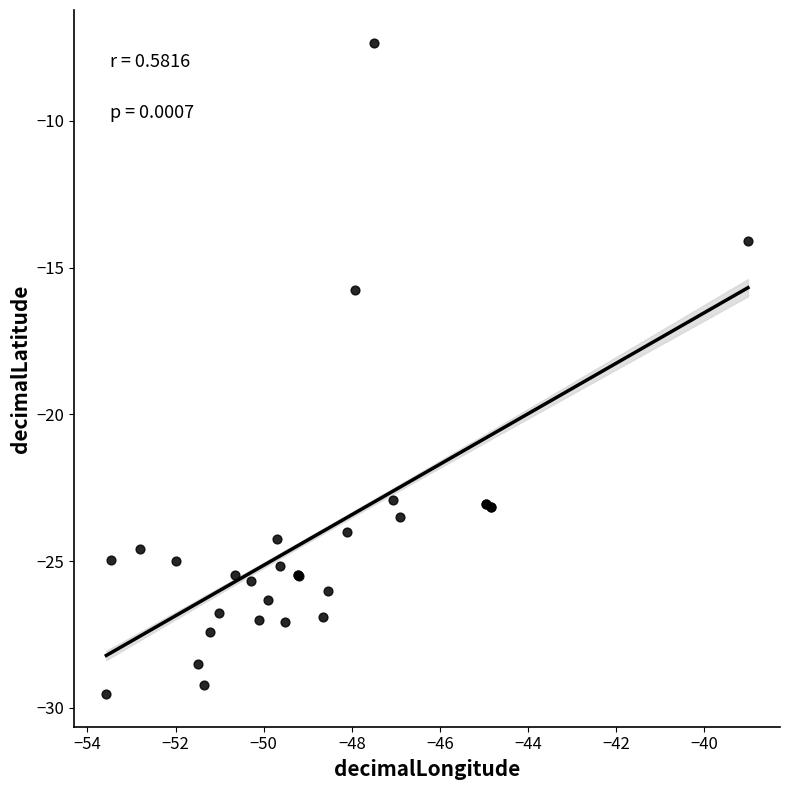

What Y value in the scatter plot is closest to -18?

-15.8